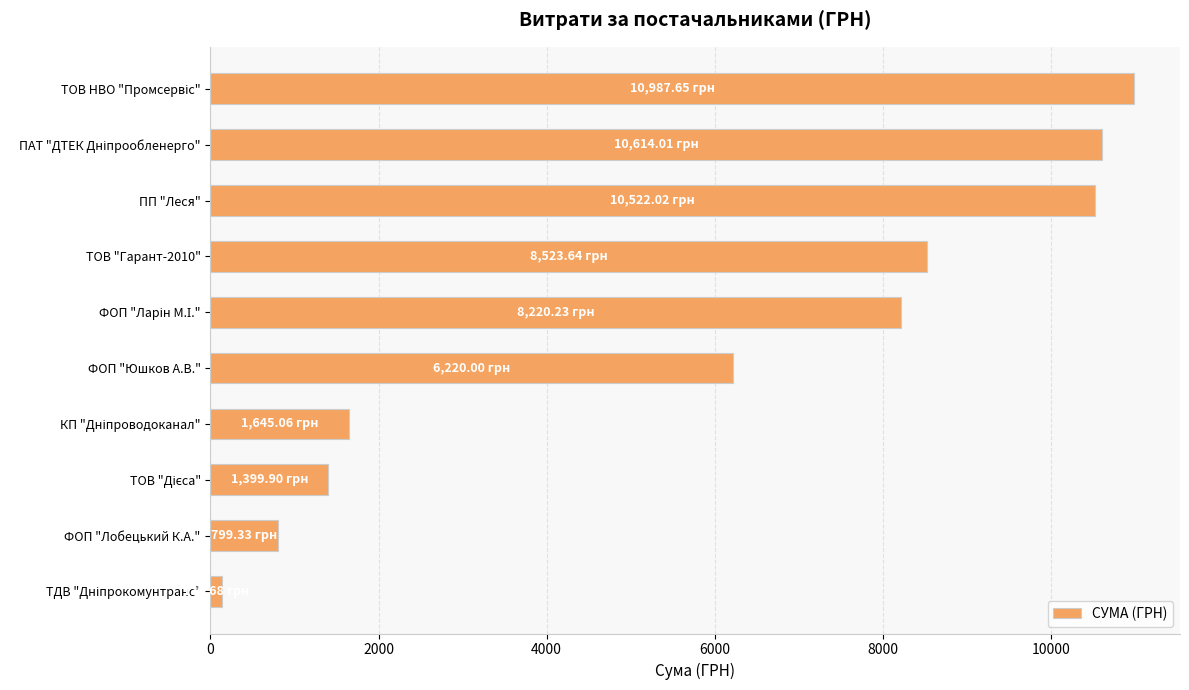

What is the average value?

5906.8